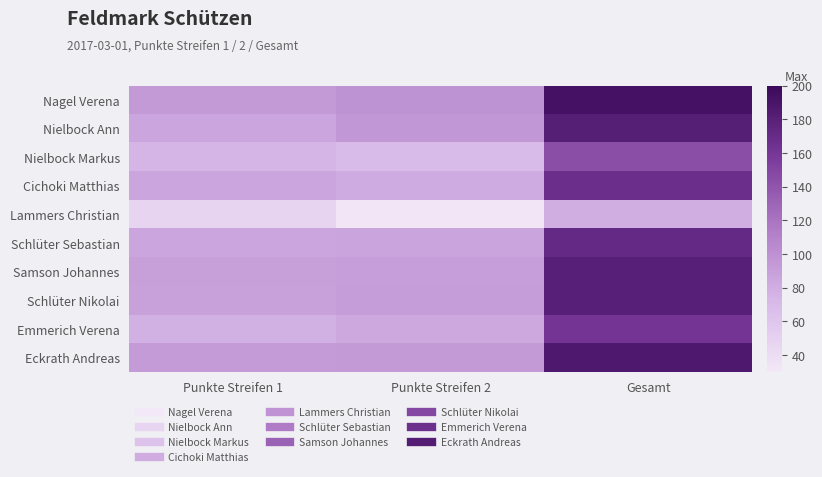

Reading left to right, extract all data points from this chart.

Nagel Verena: Punkte Streifen 1=93.9	Punkte Streifen 2=98.8	Gesamt=192.7
Nielbock Ann: Punkte Streifen 1=85.2	Punkte Streifen 2=95.7	Gesamt=180.9
Nielbock Markus: Punkte Streifen 1=74.2	Punkte Streifen 2=69.5	Gesamt=143.7
Cichoki Matthias: Punkte Streifen 1=85.6	Punkte Streifen 2=81.7	Gesamt=167.3
Lammers Christian: Punkte Streifen 1=47.5	Punkte Streifen 2=32.0	Gesamt=79.5
Schlüter Sebastian: Punkte Streifen 1=85.7	Punkte Streifen 2=86.0	Gesamt=171.7
Samson Johannes: Punkte Streifen 1=89.6	Punkte Streifen 2=90.5	Gesamt=180.1
Schlüter Nikolai: Punkte Streifen 1=89.0	Punkte Streifen 2=91.2	Gesamt=180.2
Emmerich Verena: Punkte Streifen 1=78.2	Punkte Streifen 2=83.3	Gesamt=161.5
Eckrath Andreas: Punkte Streifen 1=93.0	Punkte Streifen 2=93.9	Gesamt=186.9